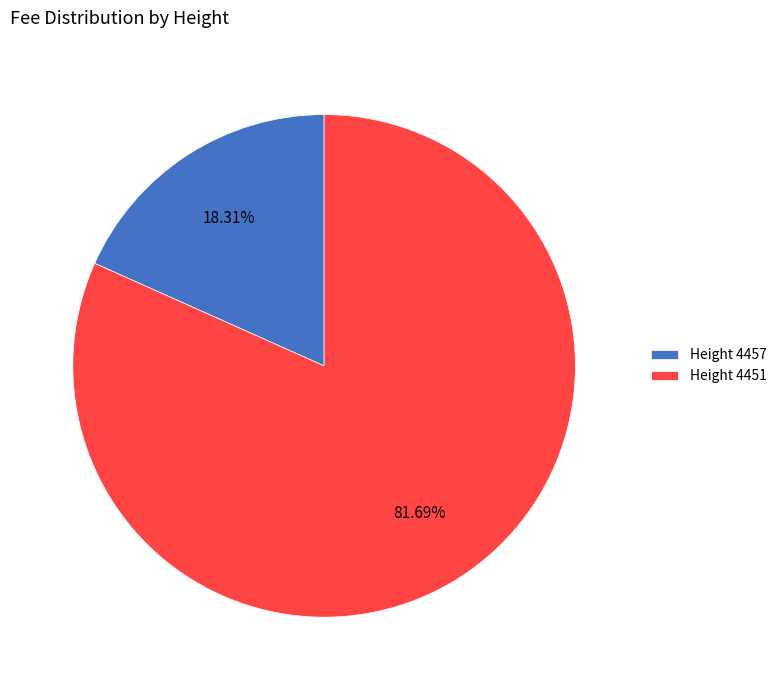

Rank the categories by value from highest to lowest.

Height 4451, Height 4457